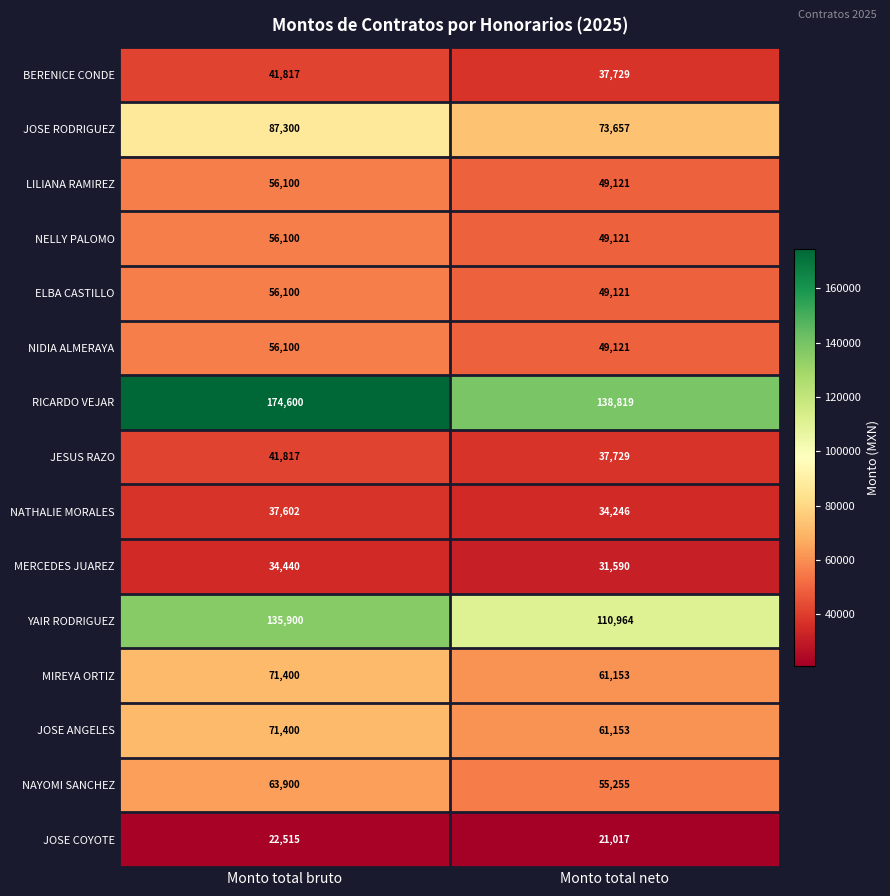

Which series has the largest range (max minus min)?

RICARDO VEJAR